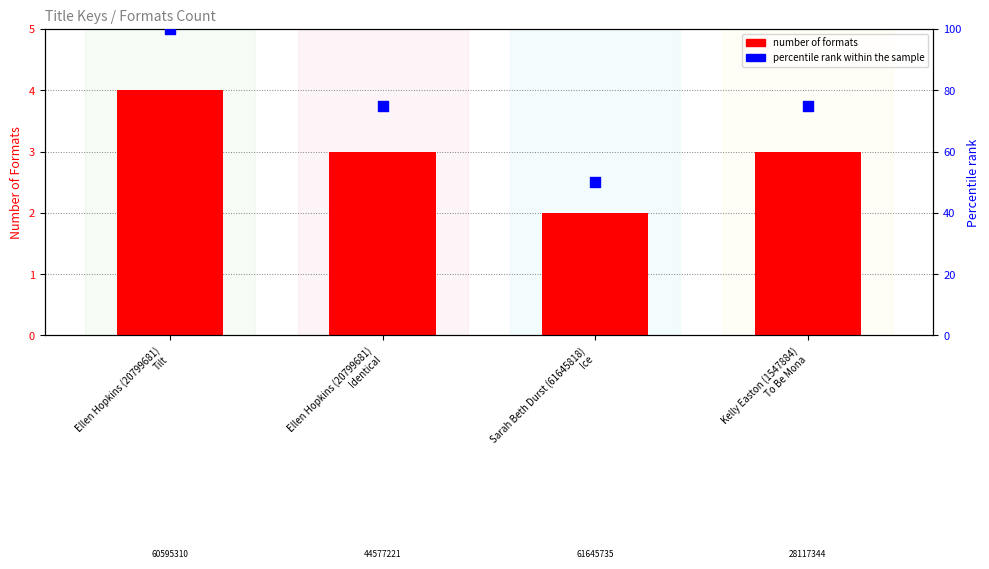

At which category is the sum across all series the highest?

Ellen Hopkins (20799681)
Tilt